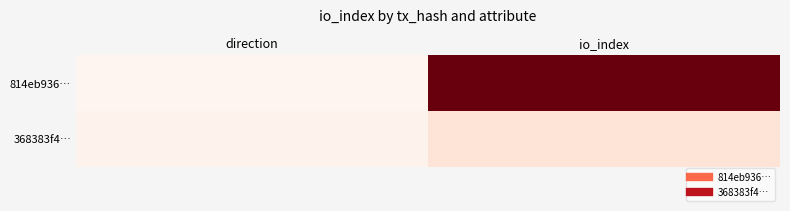

Rank the series by their average value, from highest to lowest.

814eb936…, 368383f4…